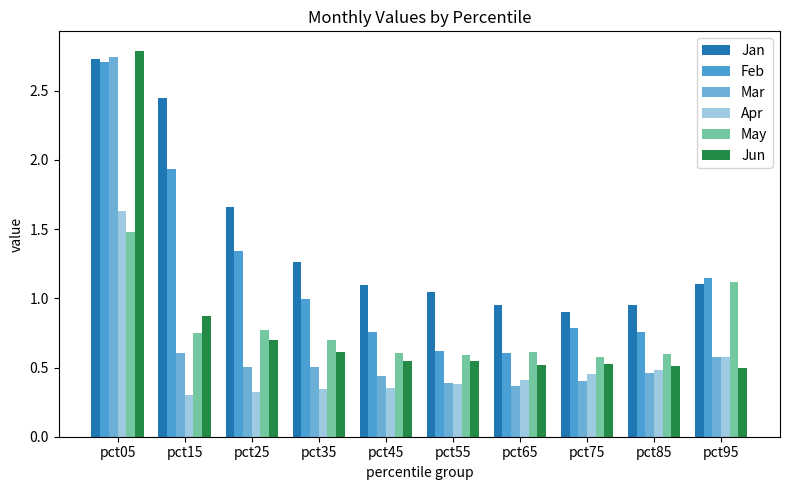

At which category is the sum across all series the highest?

pct05